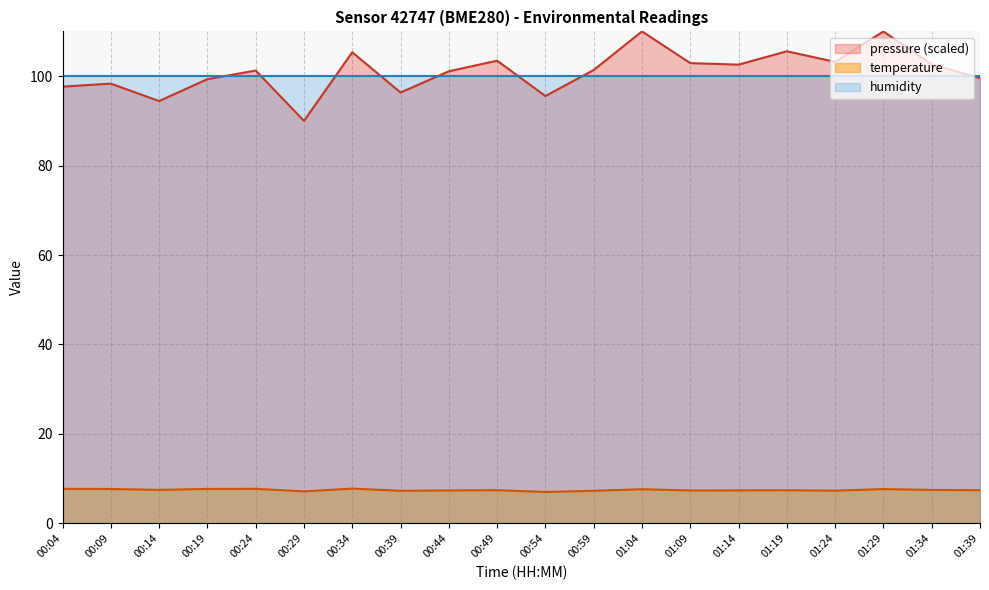

Between 00:19 and 00:24, which is larger?

00:24